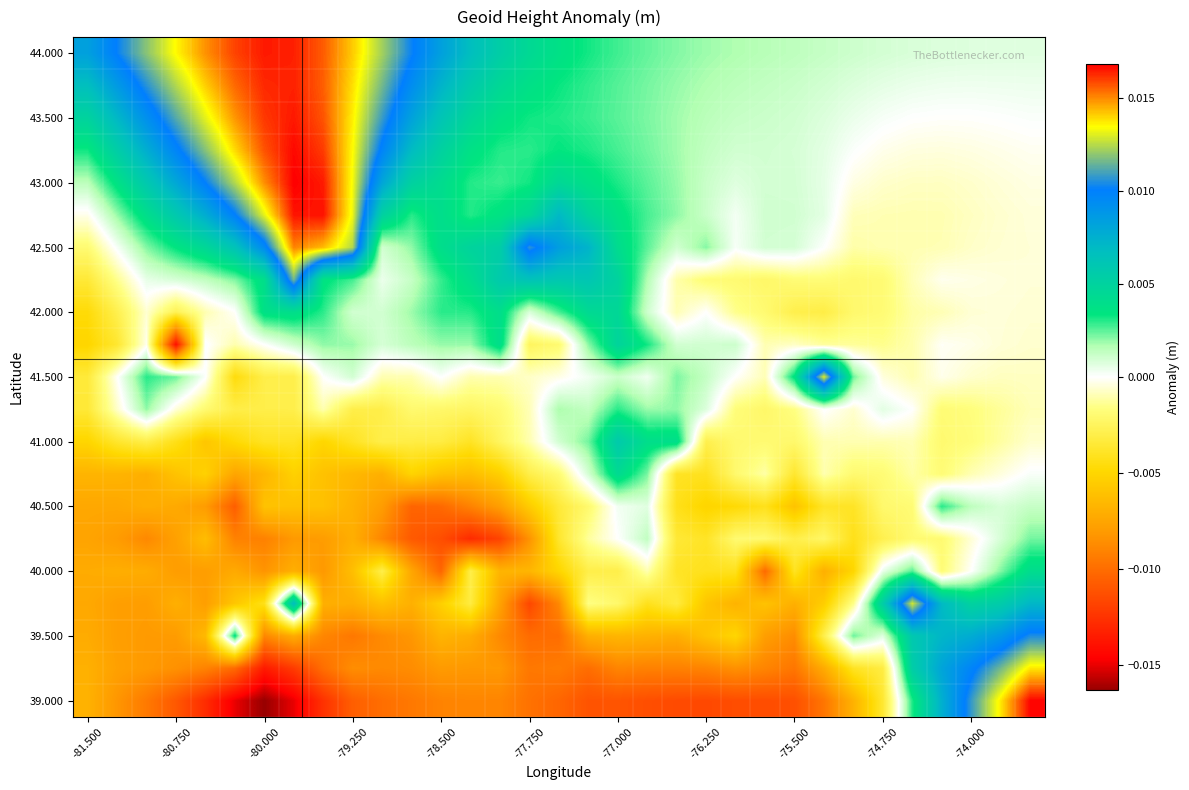

How many categories are shown in the chart?

33